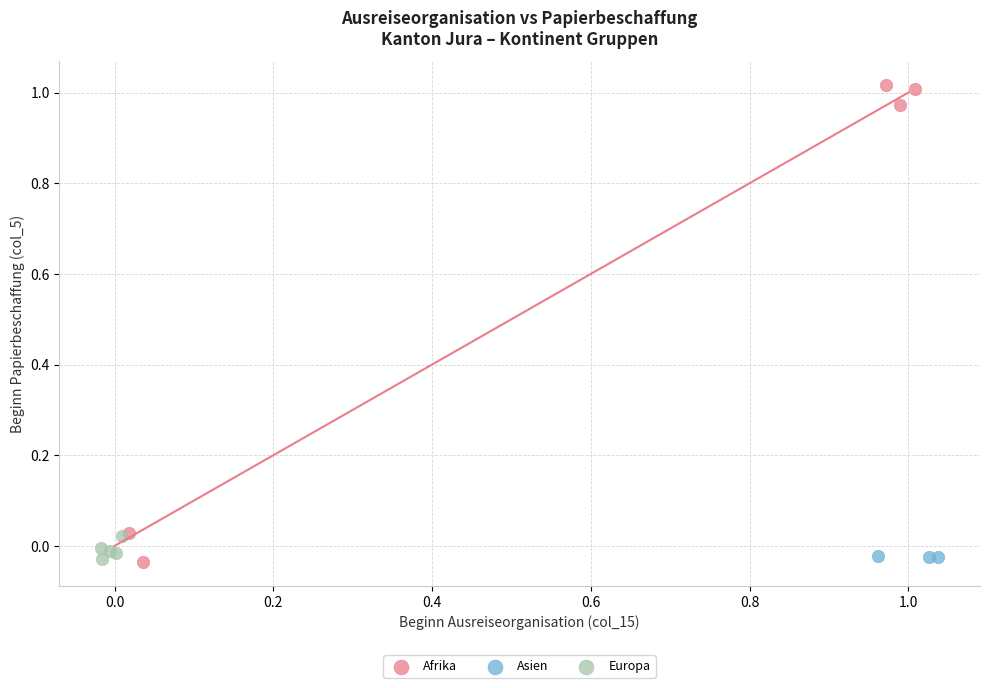

Which series has the largest Y range (max minus min)?

Afrika